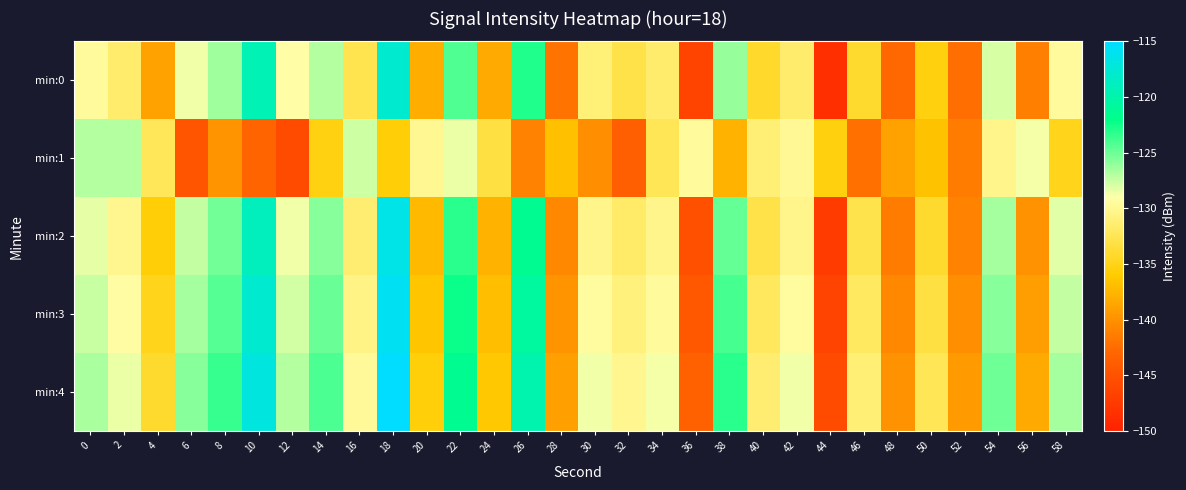

How many categories are shown in the chart?

30